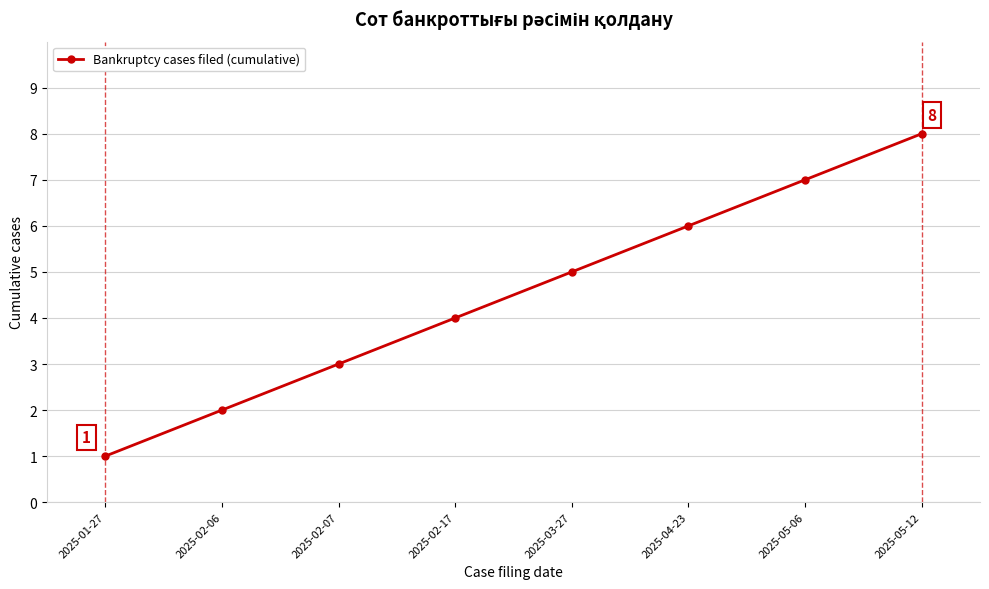

List the labels in order of value, largest first.

2025-05-12, 2025-05-06, 2025-04-23, 2025-03-27, 2025-02-17, 2025-02-07, 2025-02-06, 2025-01-27